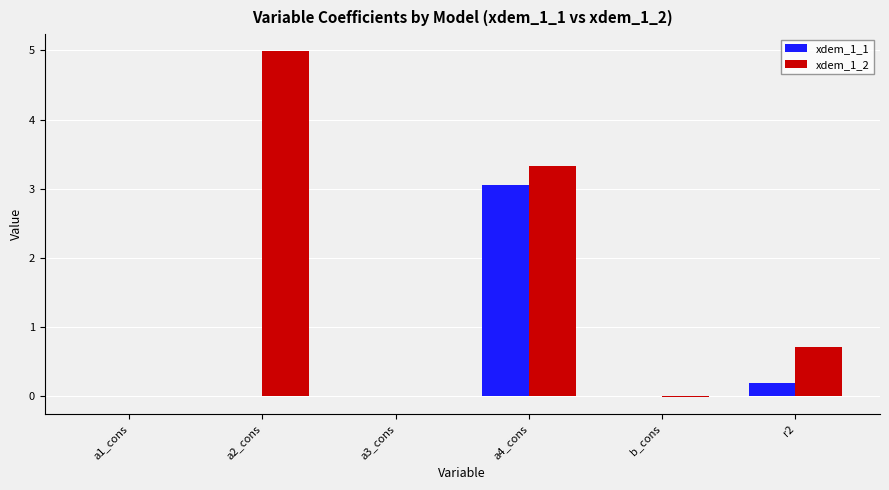

The xdem_1_1 series shows 0.0 at a1_cons. True or false?

True